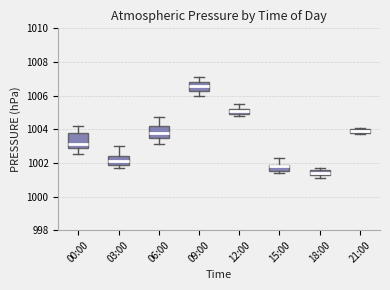

Where is the lower edge of the box for 06:00 on the y-axis? The values are not printed on the chart, so give them approximately, as read against the axis.

1003.6